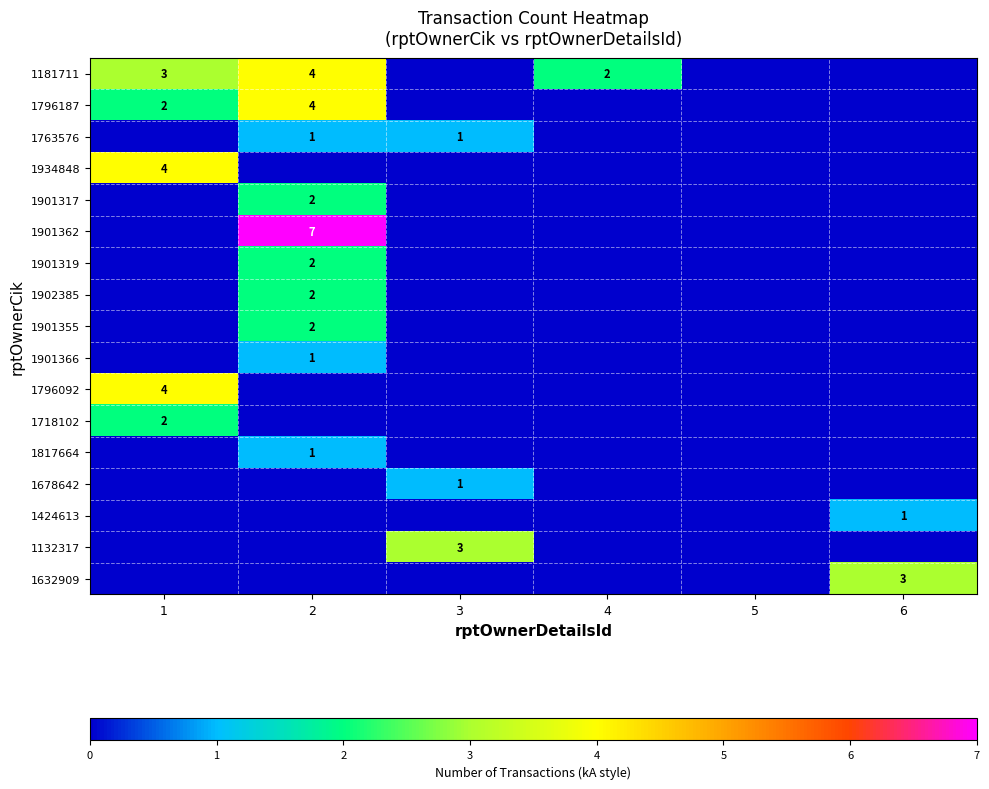

Is it true that 1901317 equals 2 at 2?

True